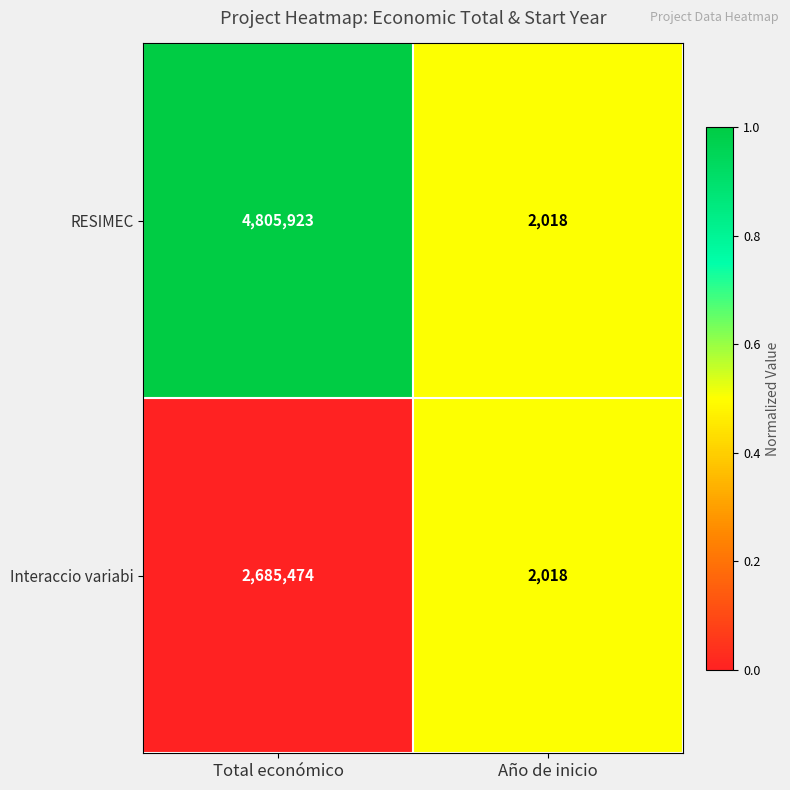

What is the sum of all RESIMEC values?

4807941